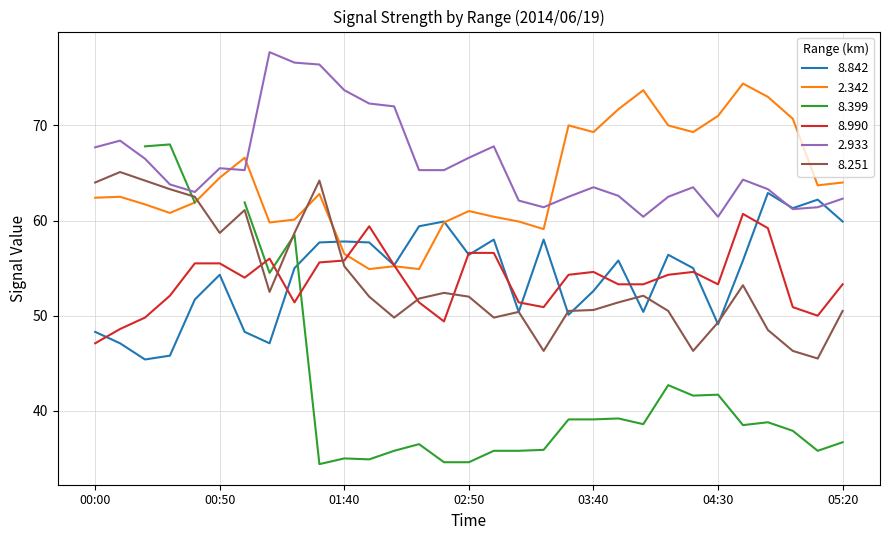

What is the average value of the   8.990 series?

53.7